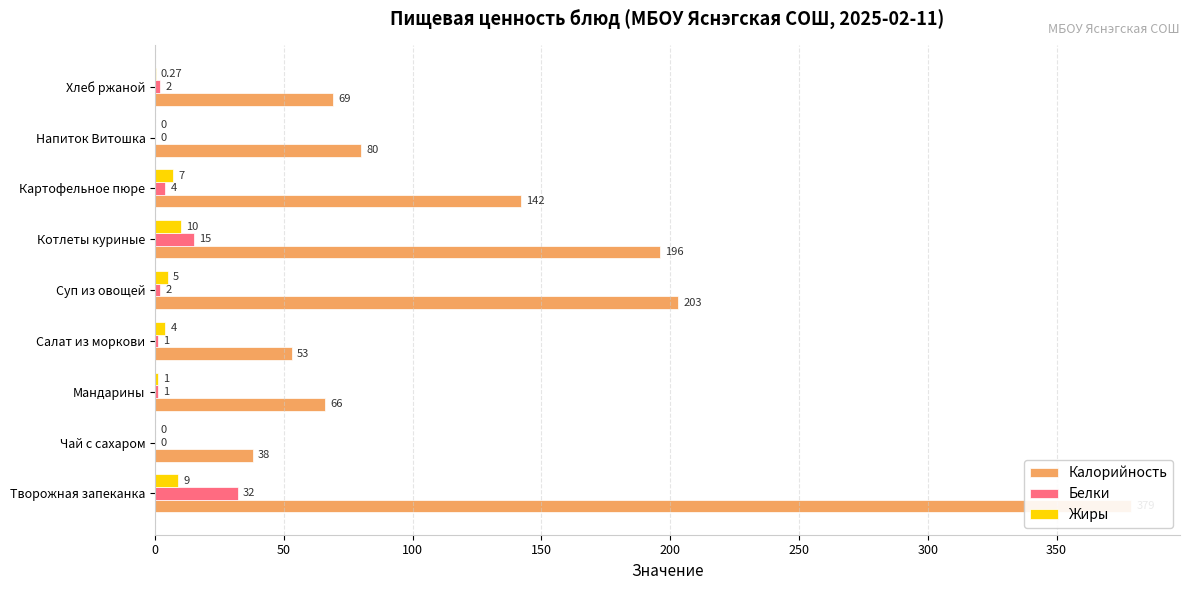

Which series changed the most between Салат из моркови and Напиток Витошка?

Калорийность